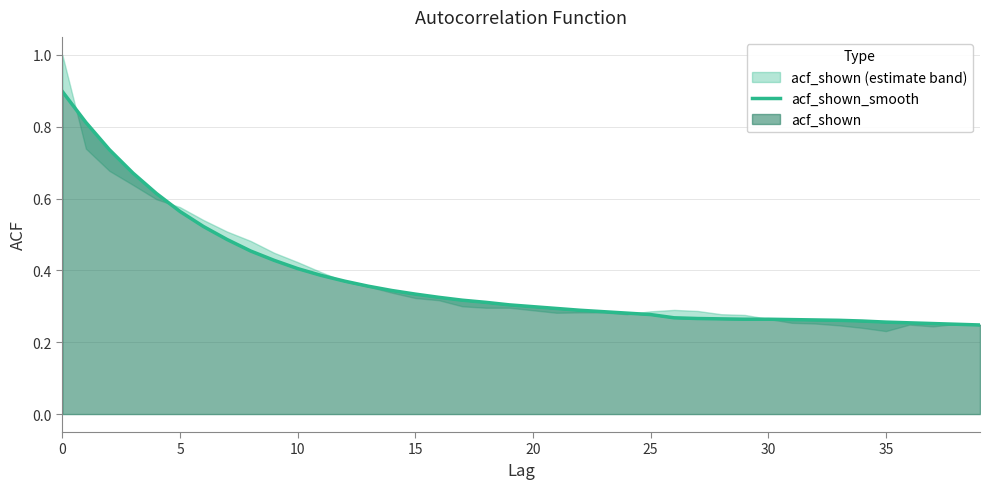

Between 10 and 15, which is larger?

10